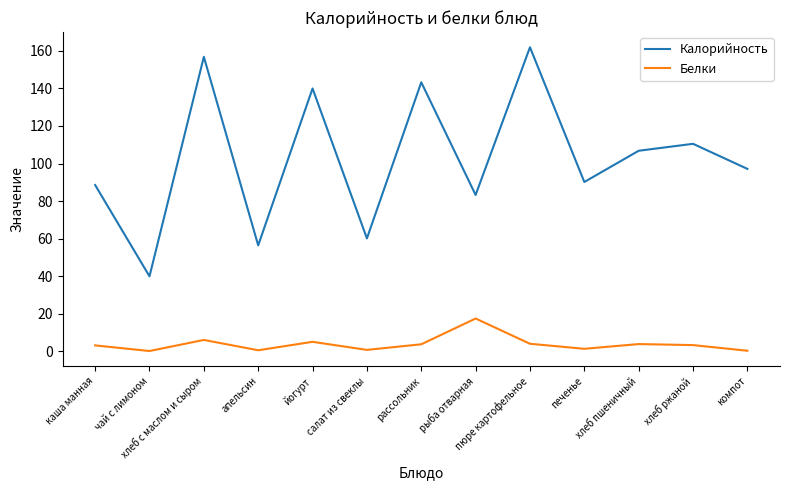

The Белки series shows 1.3 at печенье. True or false?

True